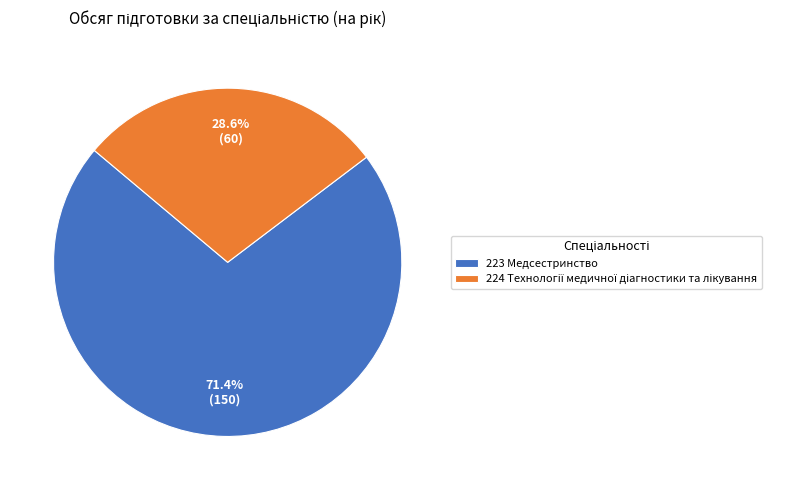

To the nearest percent, what percentage of the pie is 223 Медсестринство?

71%